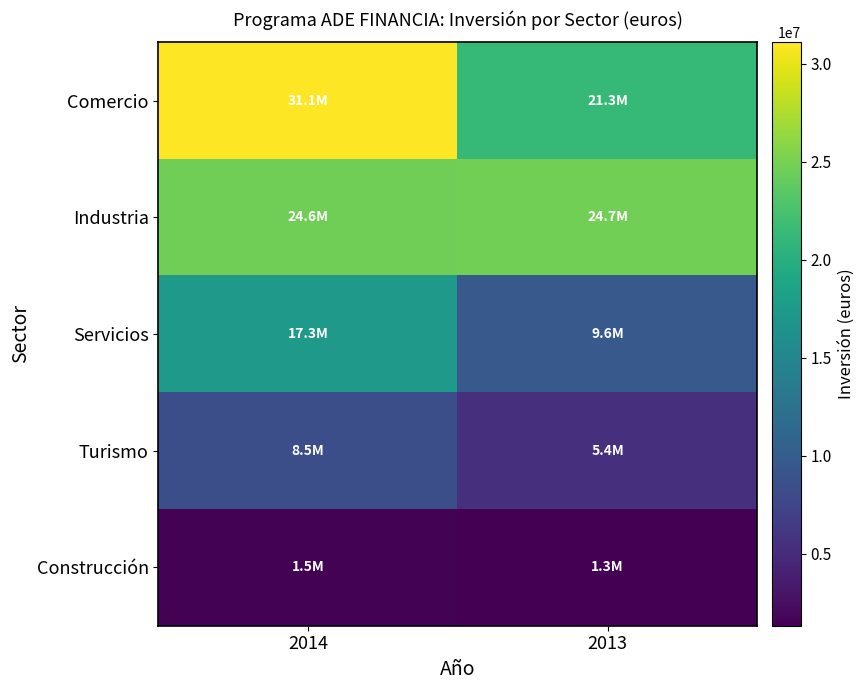

Which series has the widest spread of values?

Comercio